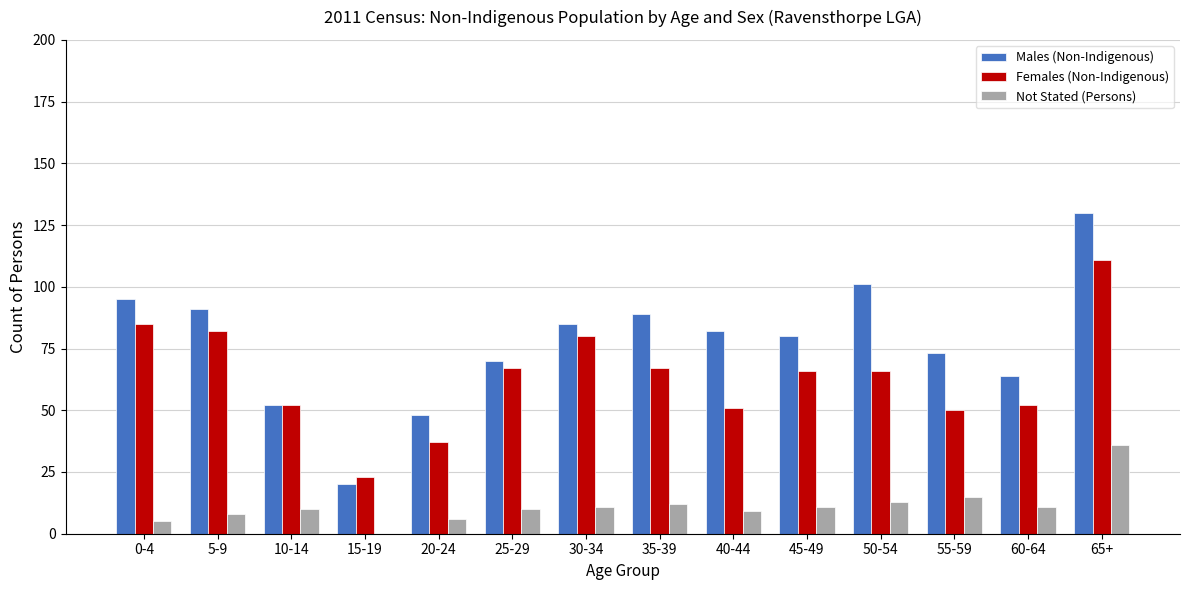

What is the sum of all Males (Non-Indigenous) values?

1080